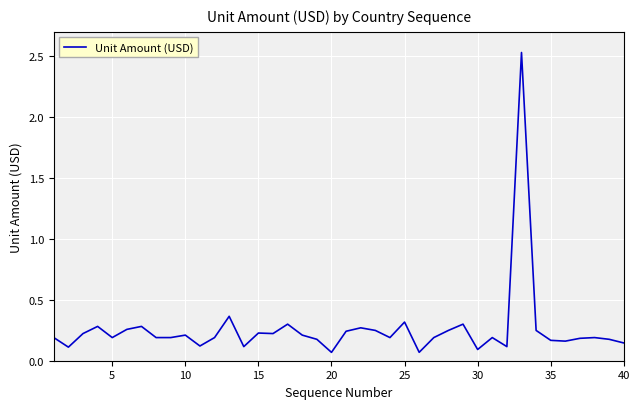

Is this an area chart (filled region under the line)?

No